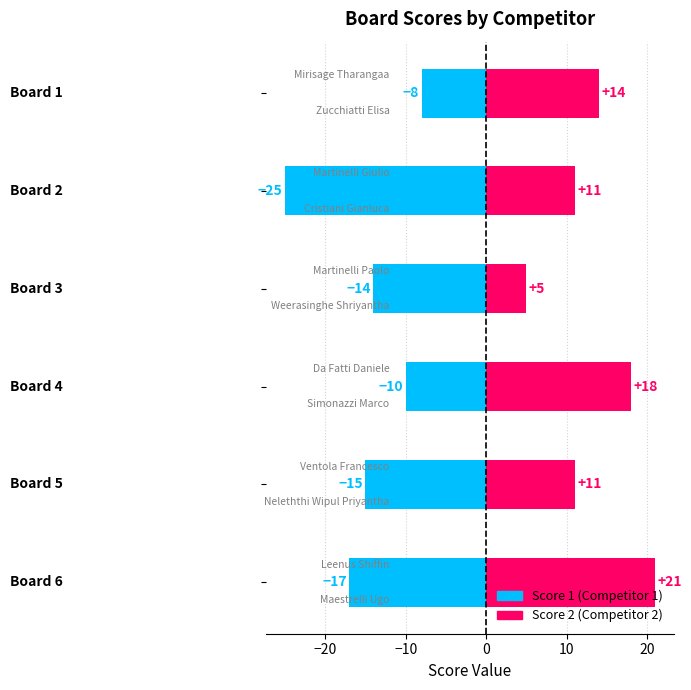

Are the bars horizontal?

Yes